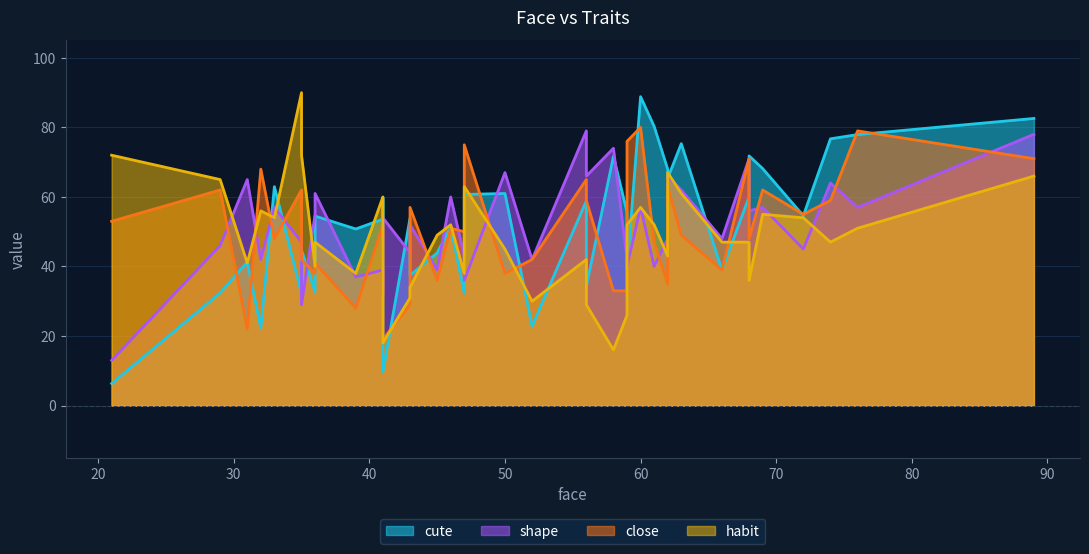

What is the sum of all cute values?

2102.1